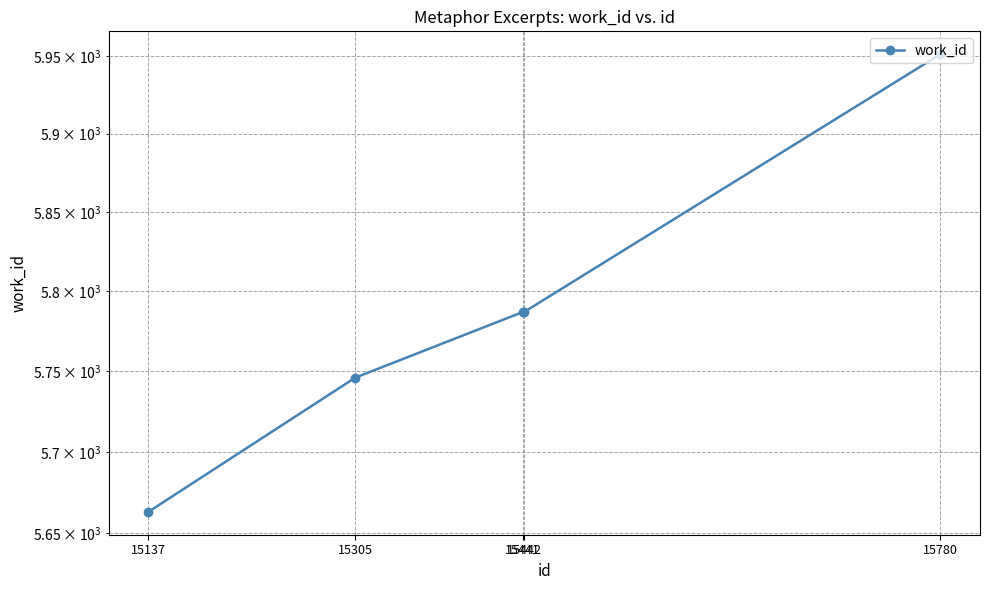

What is the minimum value shown in the chart?

5663